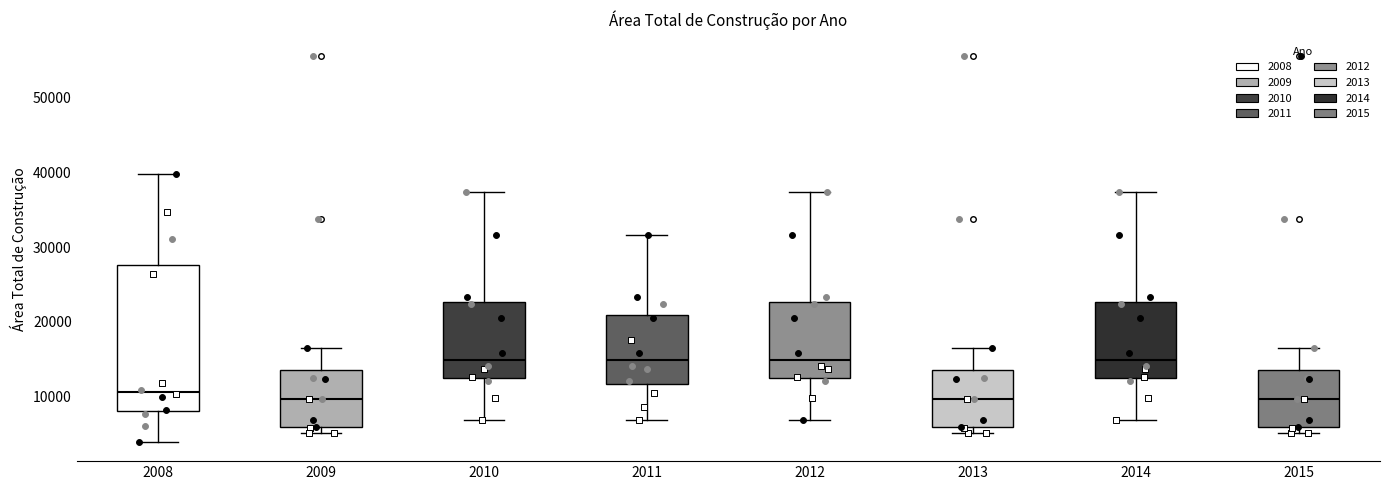

Reading left to right, read every box against the y-axis: the position of its median line, the range the box covers, and the ends of its whiskers. The values are not printed on the chart, so give them approximately, as read against the axis.

2008: median 11000, box 8000 to 28000, whiskers 4000 to 40000
2009: median 10000, box 6000 to 13000, whiskers 5000 to 16000
2010: median 15000, box 12000 to 23000, whiskers 7000 to 37000
2011: median 15000, box 12000 to 21000, whiskers 7000 to 32000
2012: median 15000, box 12000 to 23000, whiskers 7000 to 37000
2013: median 10000, box 6000 to 13000, whiskers 5000 to 16000
2014: median 15000, box 12000 to 23000, whiskers 7000 to 37000
2015: median 10000, box 6000 to 13000, whiskers 5000 to 16000